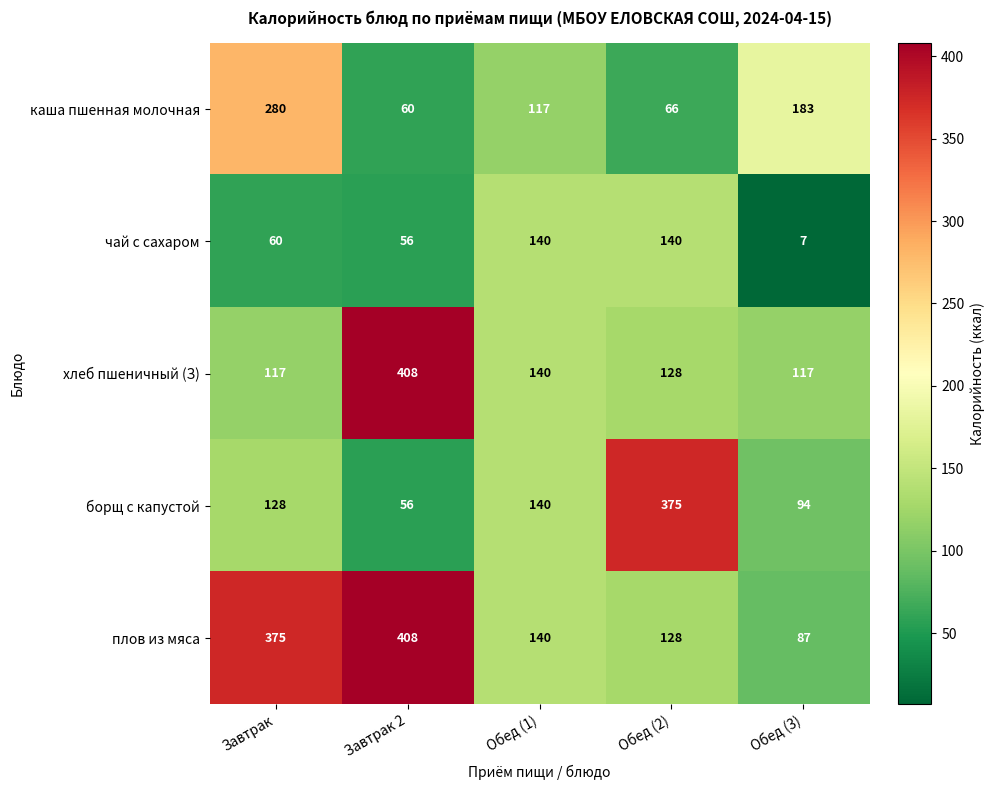

At which category is the sum across all series the highest?

Завтрак 2